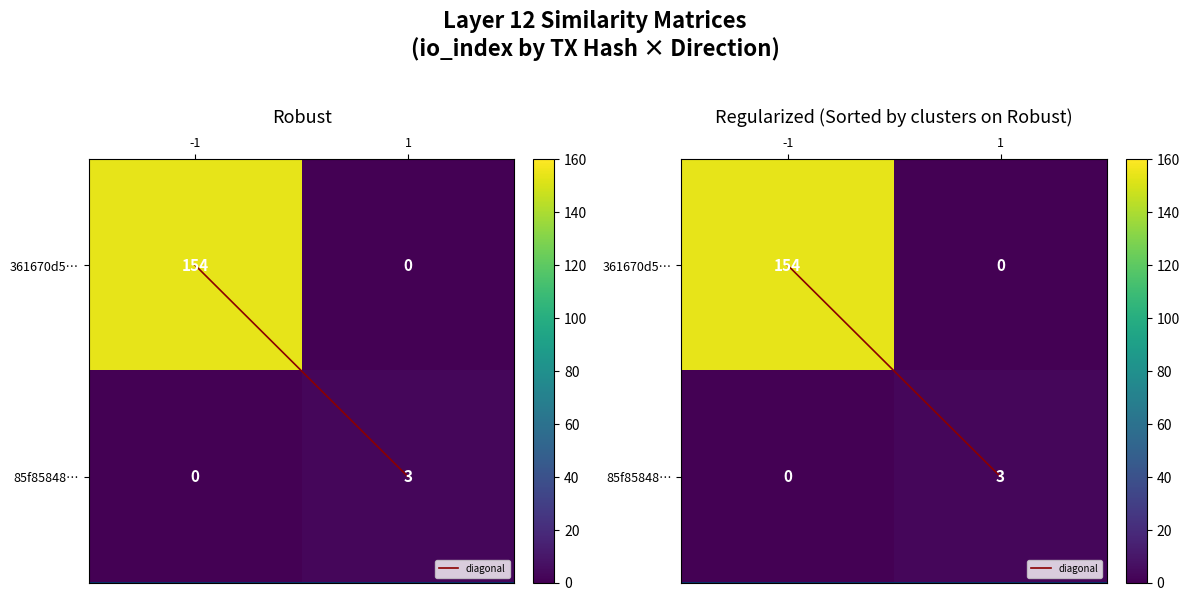

Which series changed the most between -1 and 1?

361670d5…